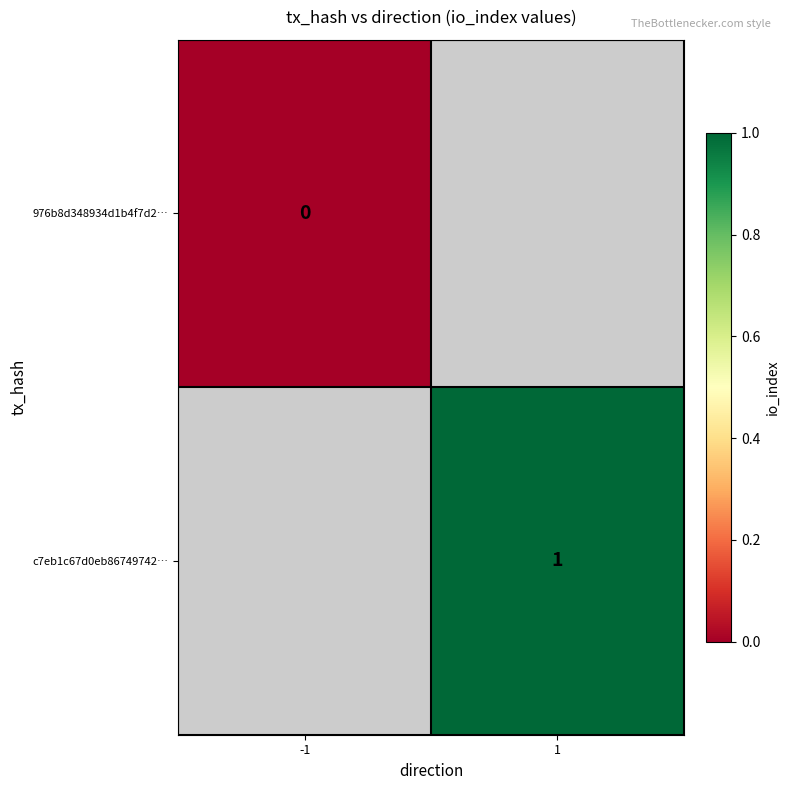

The value of c7eb1c67d0eb86749742… at 1 is 0. True or false?

False